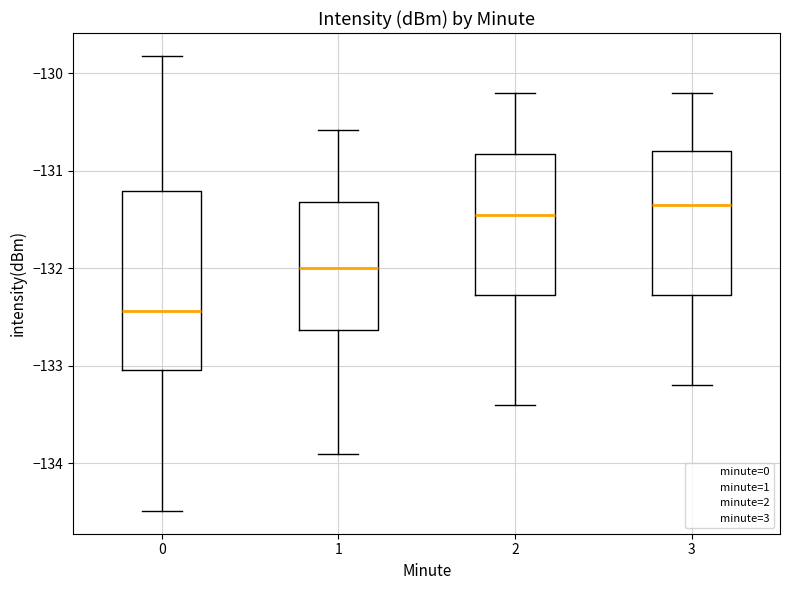

Where does the median line of the box at x = 0 sit on the y-axis? The values are not printed on the chart, so give them approximately, as read against the axis.

-132.4